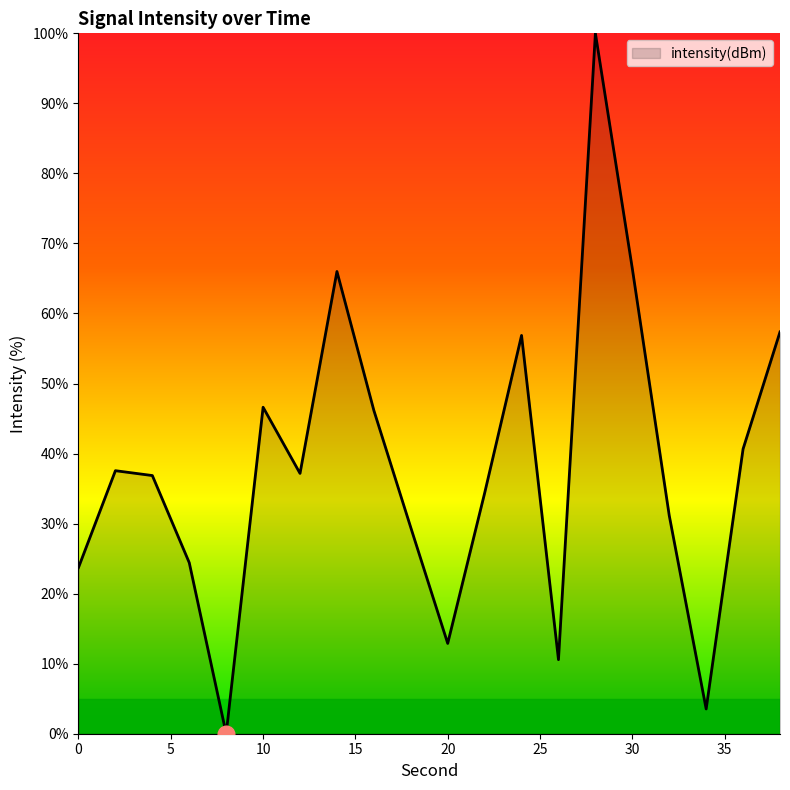

What is the difference between the maximum and minimum values?

100.0